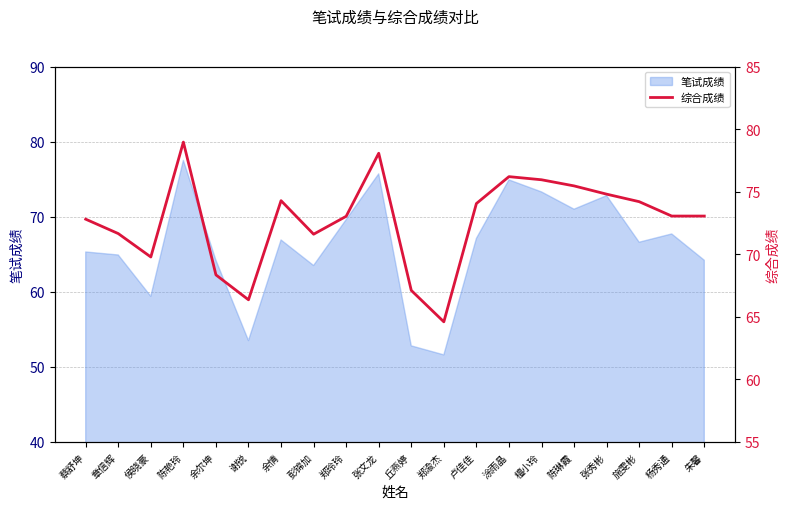

What is the difference between the maximum and minimum values?

14.4